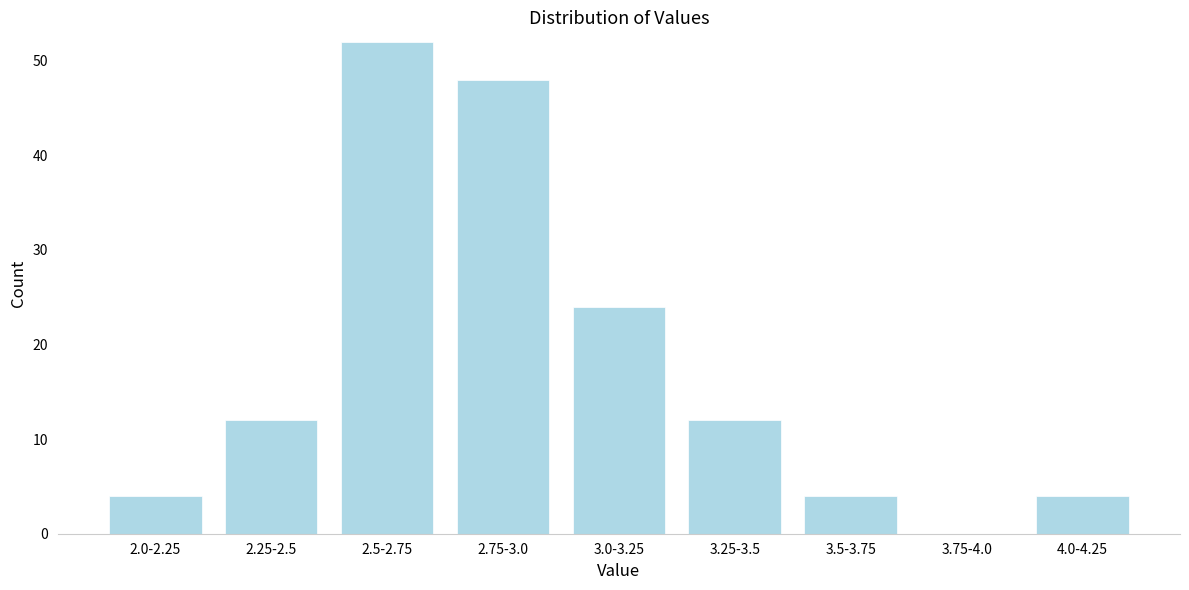

Reading left to right, list all the values displayed in this chart.

2.0-2.25=4	2.25-2.5=12	2.5-2.75=52	2.75-3.0=48	3.0-3.25=24	3.25-3.5=12	3.5-3.75=4	3.75-4.0=0	4.0-4.25=4